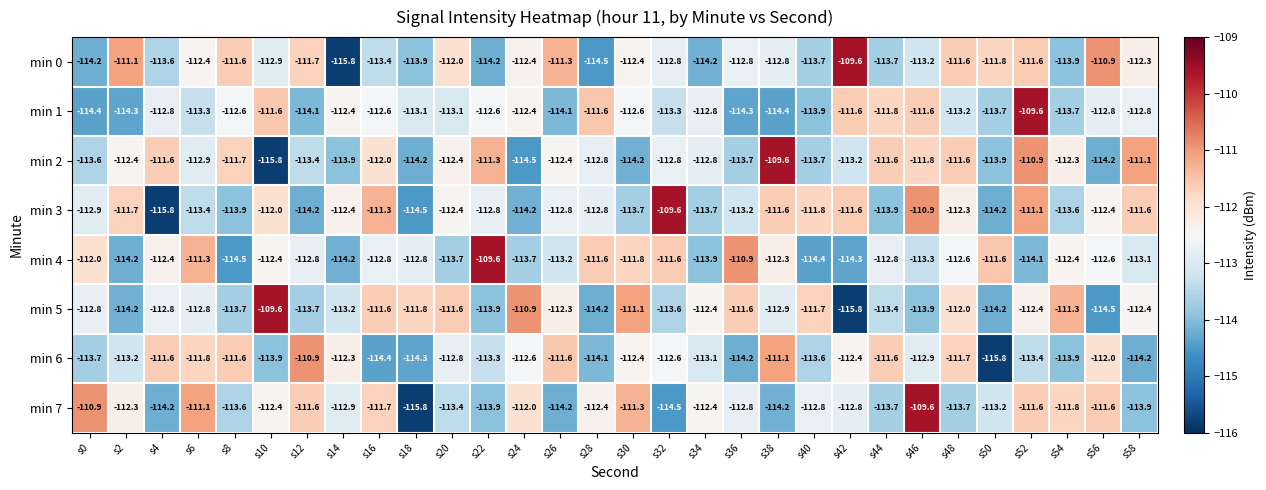

The value of min 1 at s10 is -111.6. True or false?

True